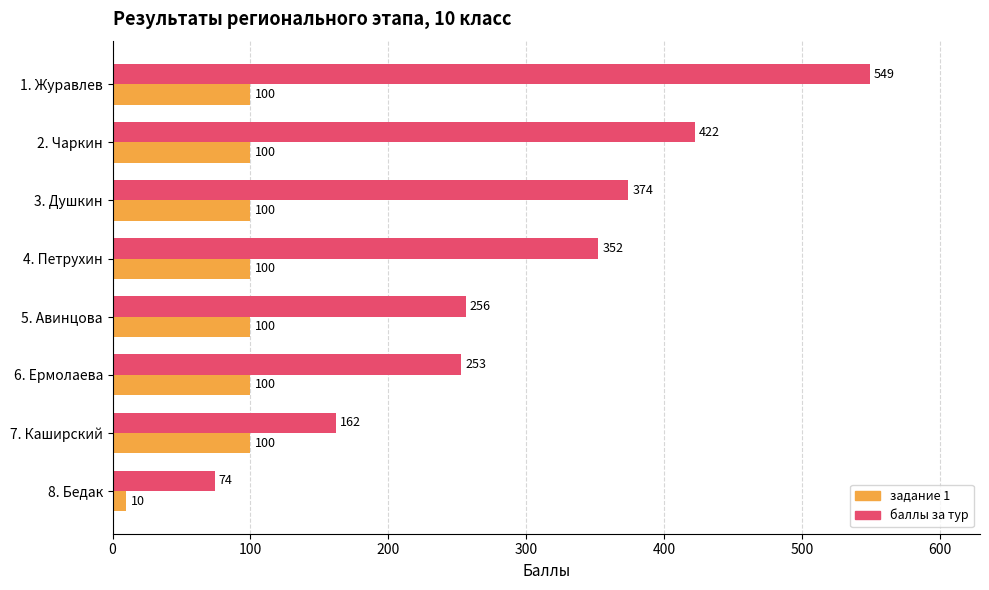

What are all the series names shown in the legend?

задание 1, баллы за тур